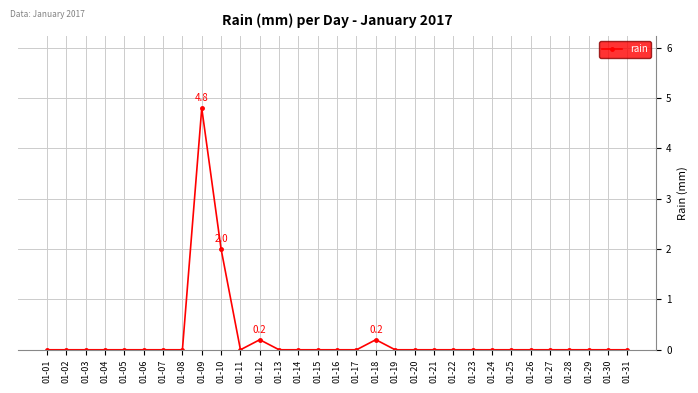

True or false: the data has more than 1 interior local peaks.

True